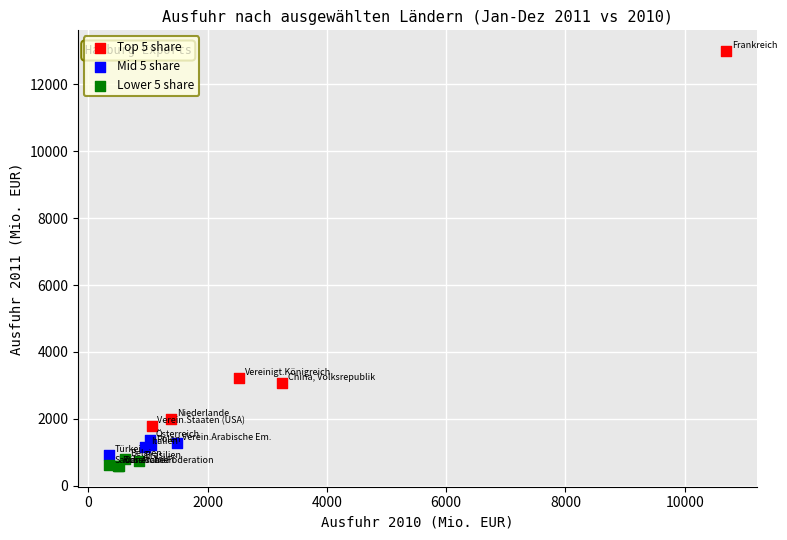

Which series has the largest Y range (max minus min)?

Top 5 share